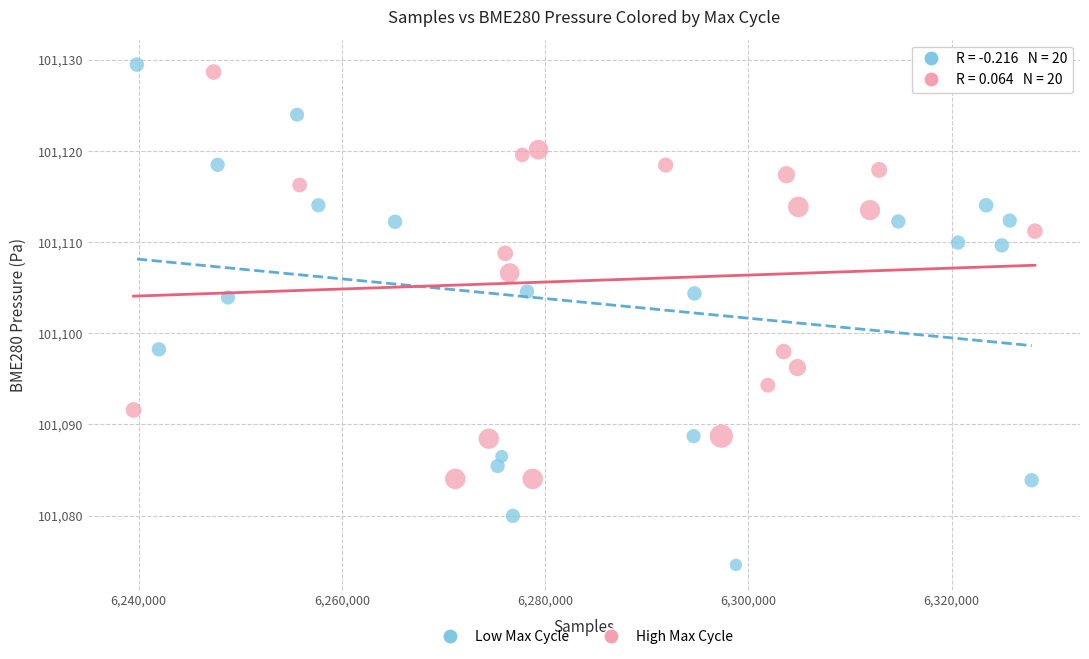

What are all the series names shown in the legend?

Low Max Cycle, High Max Cycle